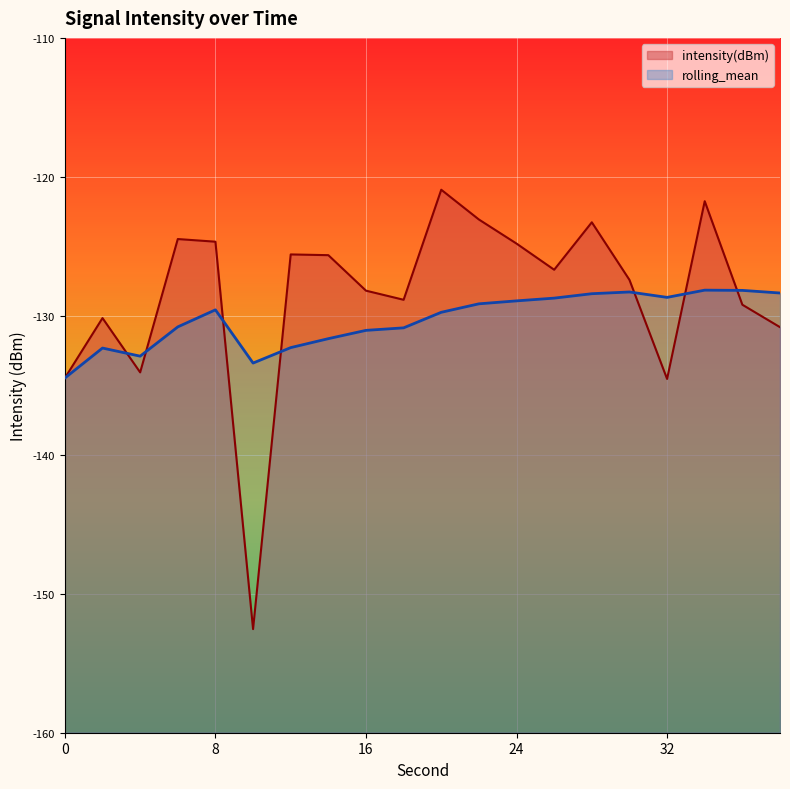

How many values in the intensity(dBm) series exceed -126?

9